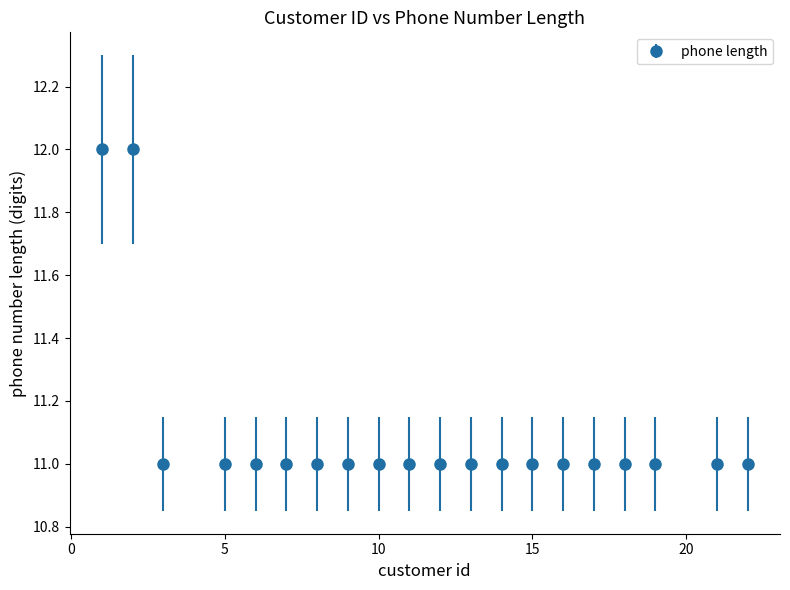

What is the sum of all values?

222